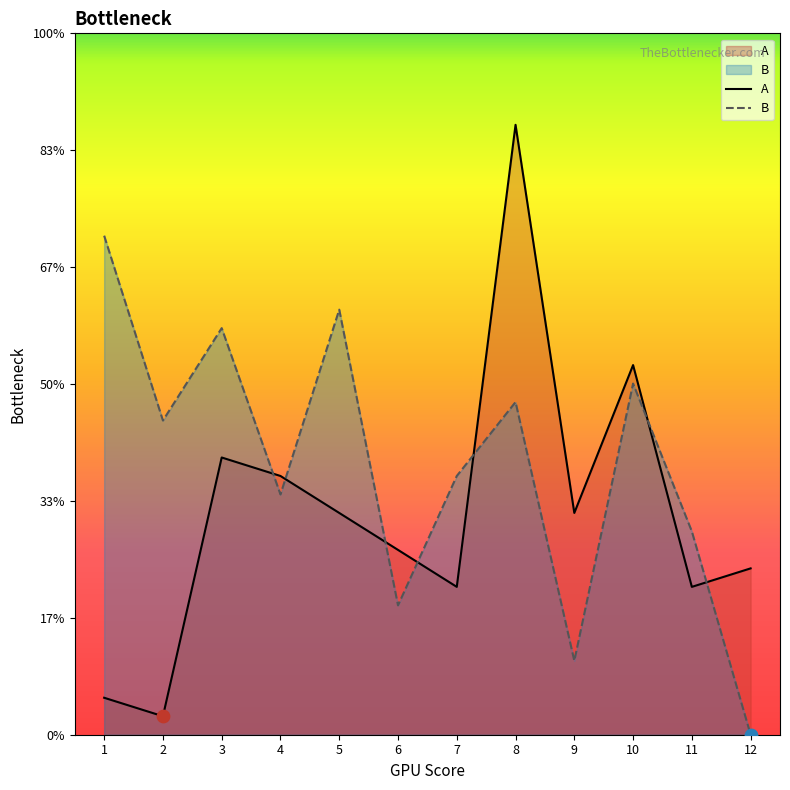

At which category is the sum across all series the highest?

8